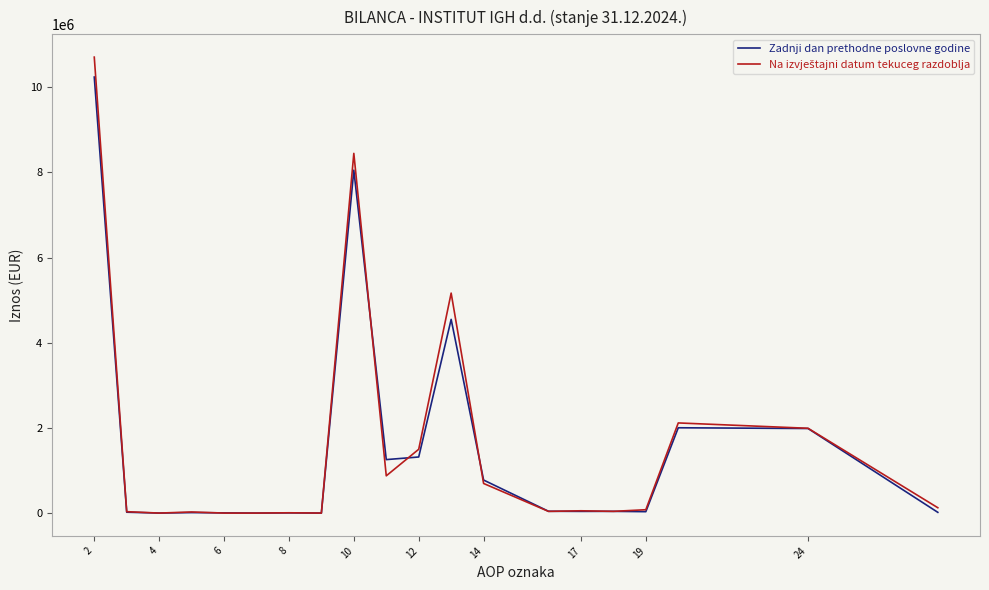

What is the greatest value displayed?

10704362.3